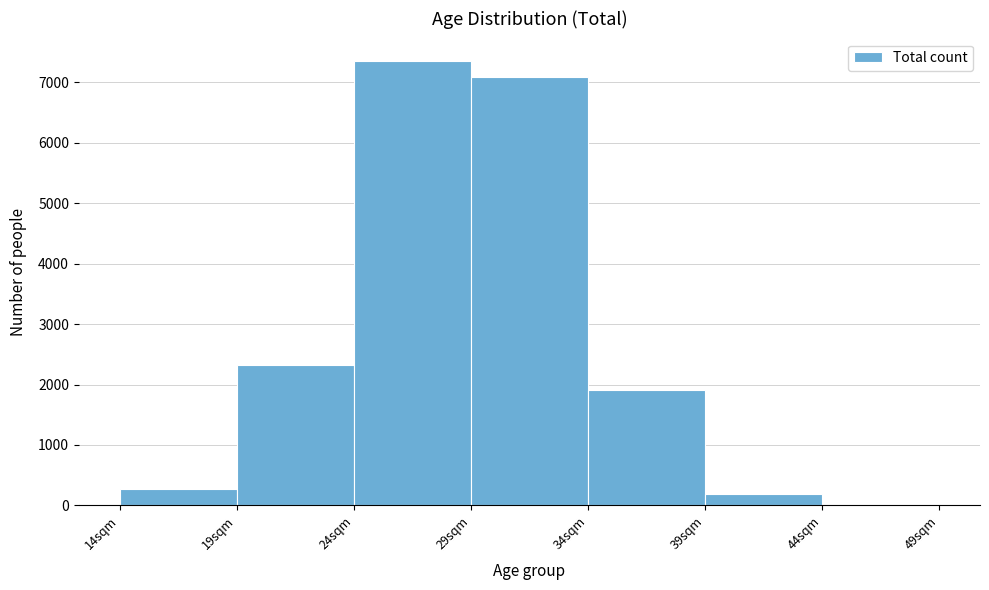

Over which range of the x-axis is the bar tallest?

24 to 29